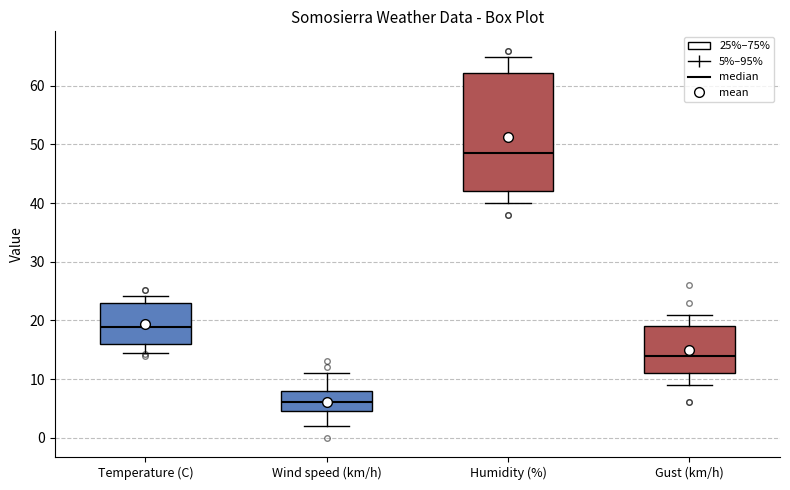

Reading left to right, transcribe this box plot: for each box, give where its median line is, the range the box spans, and where its two whiskers end, as read against the y-axis. The values are not printed on the chart, so give them approximately, as read against the axis.

Temperature (C): median 19, box 16 to 23, whiskers 14 to 24
Wind speed (km/h): median 6, box 5 to 8, whiskers 2 to 11
Humidity (%): median 49, box 42 to 62, whiskers 40 to 65
Gust (km/h): median 14, box 11 to 19, whiskers 9 to 21